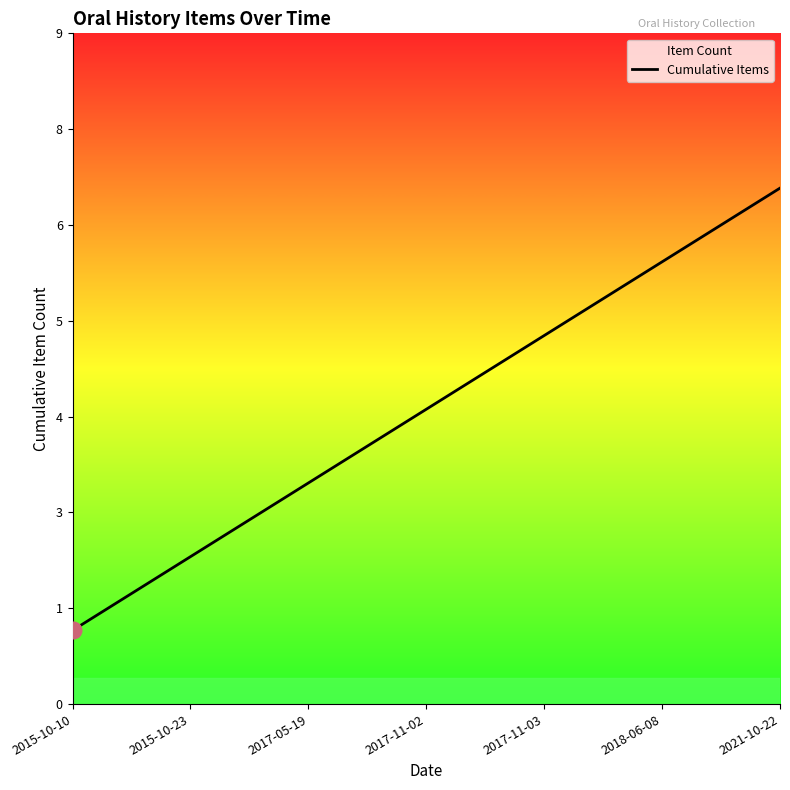

What is the sum of the values at 2017-11-03 and 2018-06-08?

11